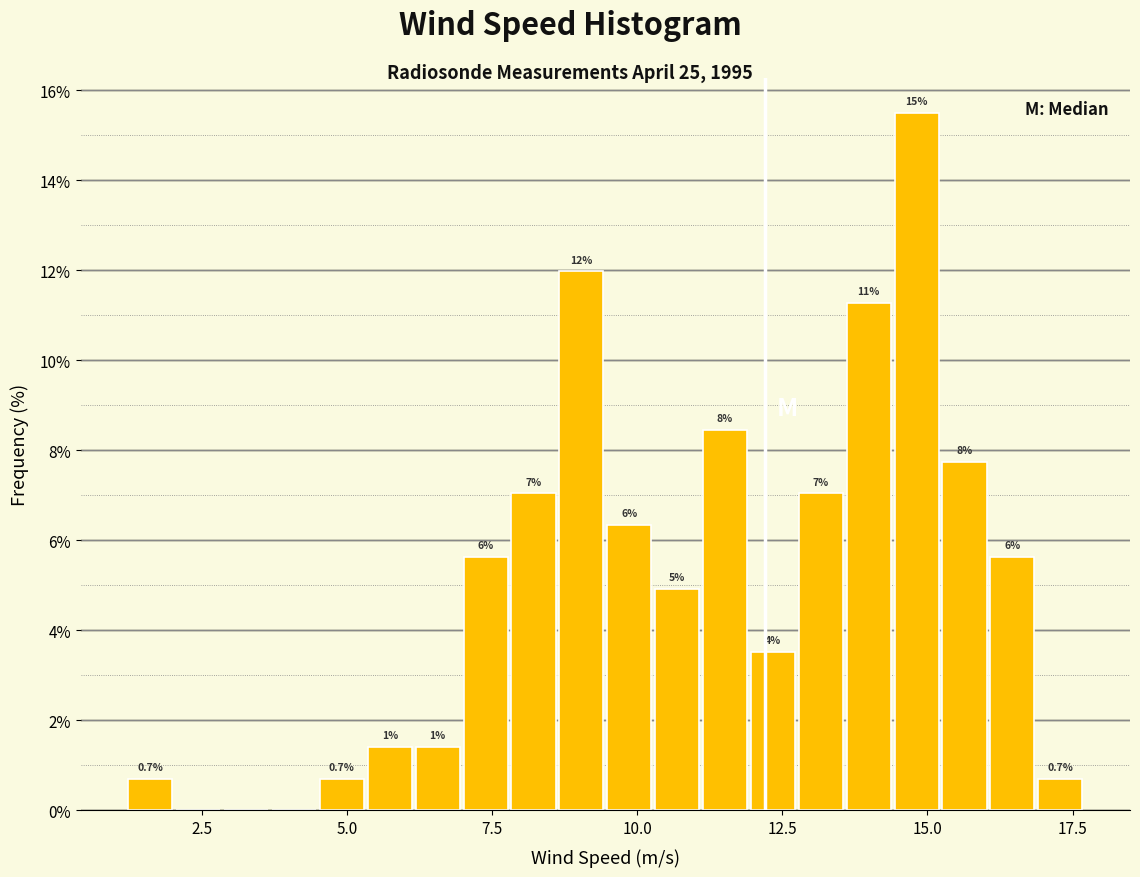

Read against the x-axis, roughly where is the centre of the tallest bar?

15.0